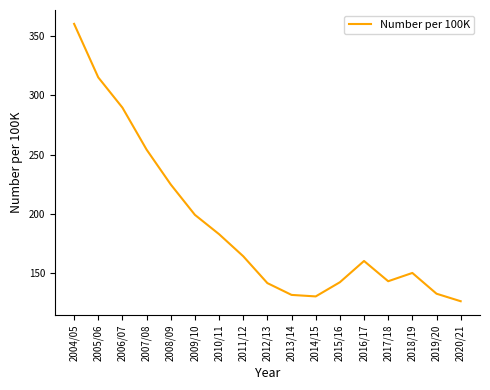

Count the number of categories in the chart.

17